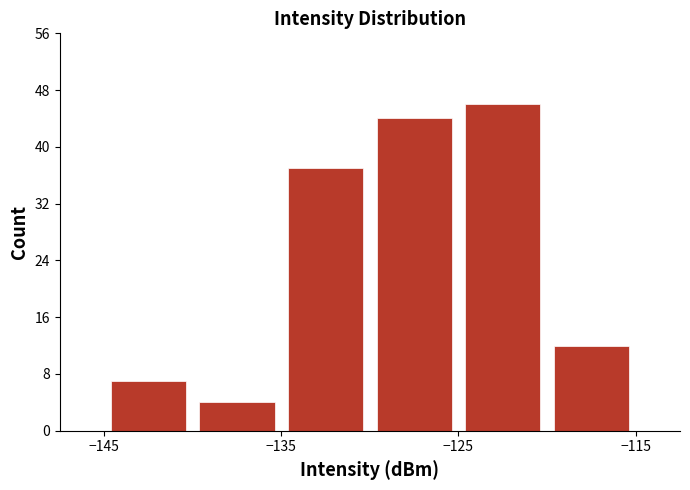

Reading left to right, transcribe this chart: for each bar, give the range it covers on the x-axis and its height. The values are not printed on the chart, so give them approximately, as read against the axis.

-145 to -140: 7
-140 to -135: 4
-135 to -130: 37
-130 to -125: 44
-125 to -120: 46
-120 to -115: 12